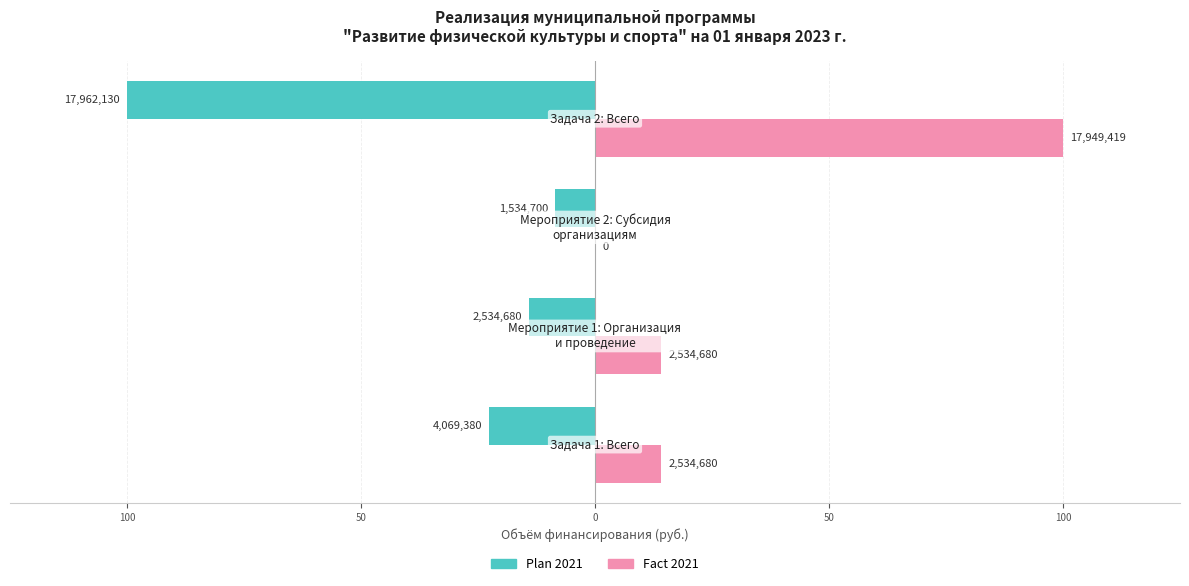

What are all the series names shown in the legend?

Plan 2021, Fact 2021